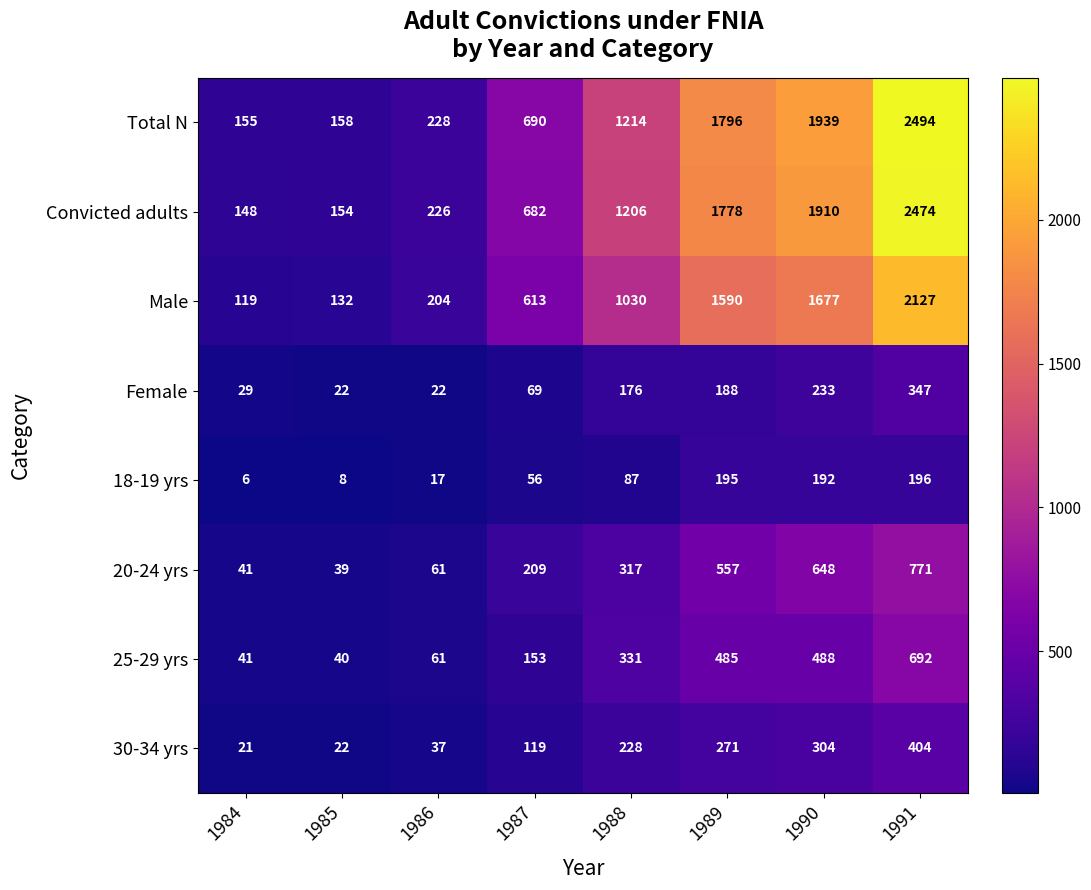

True or false: 25-29 yrs has a value of 553 at 1988.

False